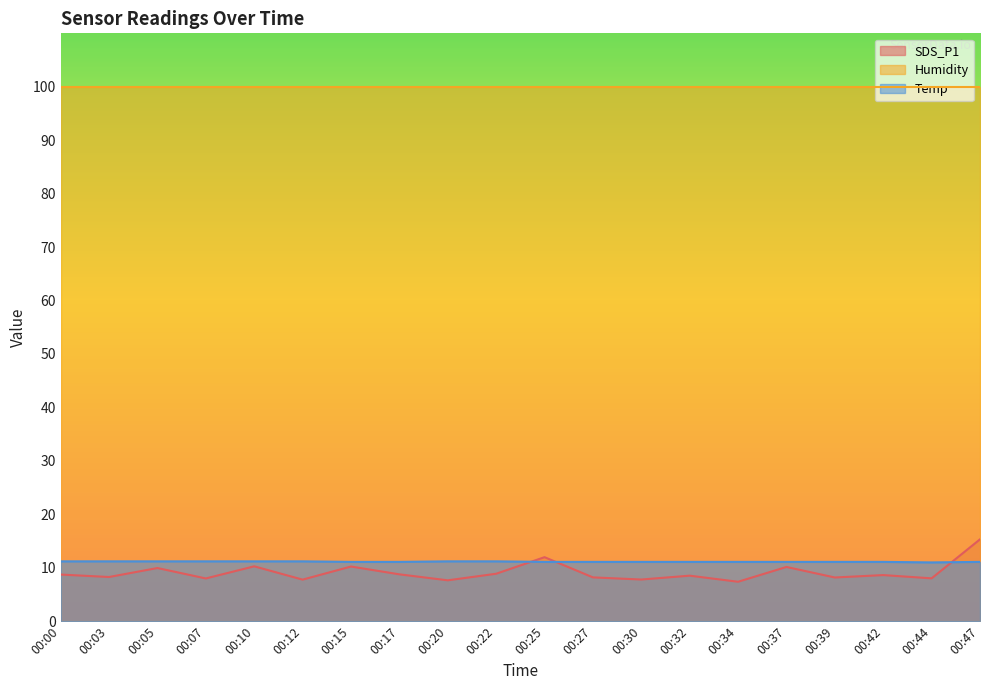

Is the value of Temp at 00:47 greater than the value of SDS_P1 at 00:15?

Yes